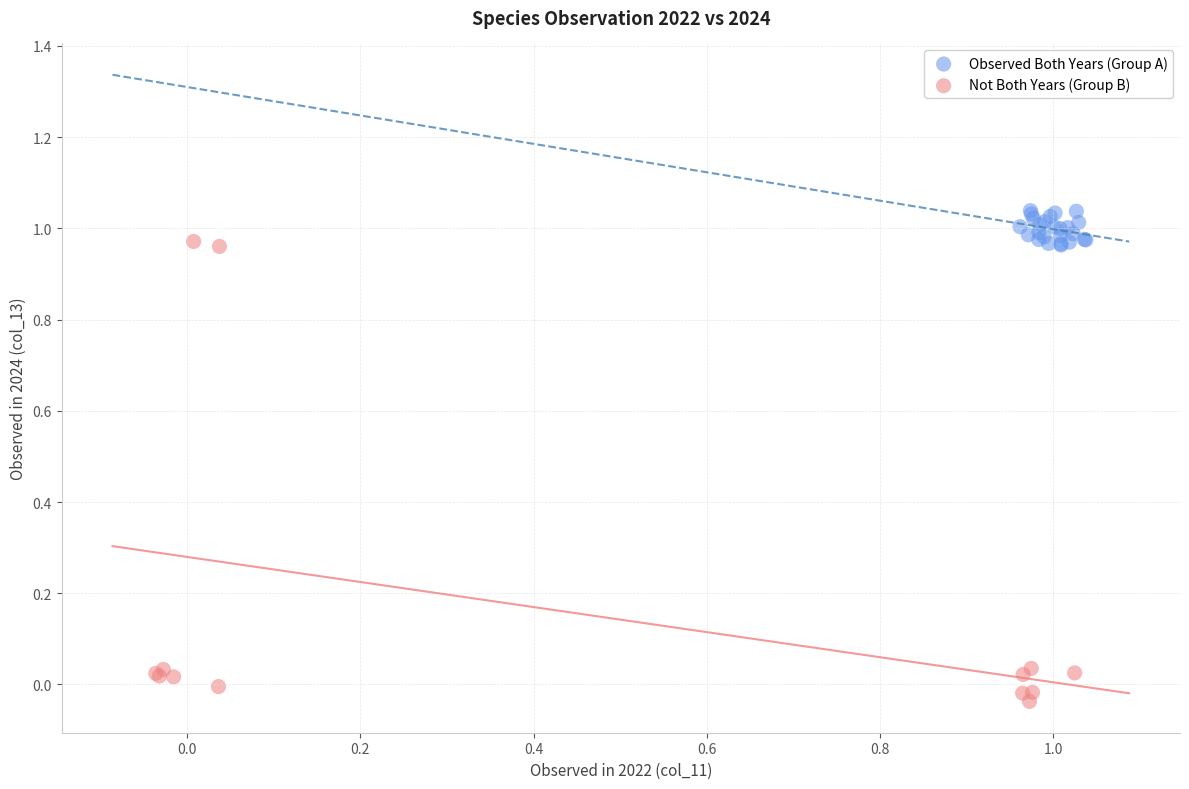

Which series has the largest Y range (max minus min)?

Not Both Years (Group B)